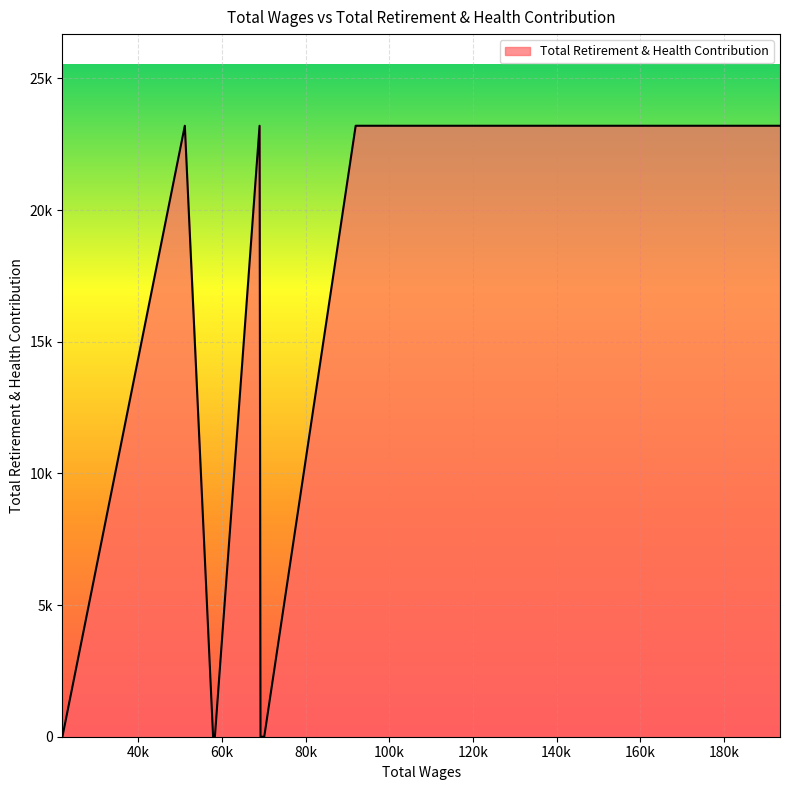

Rank the categories by value from lowest to highest.

70100.0, 69209.0, 58296.0, 57868.0, 21835.0, 193424.0, 182942.0, 157273.0, 155561.0, 155306.0, 154994.0, 152020.0, 146068.0, 130970.0, 128727.0, 126747.0, 112963.0, 111403.0, 105085.0, 97404.0, 93830.0, 91962.0, 68981.0, 51107.0